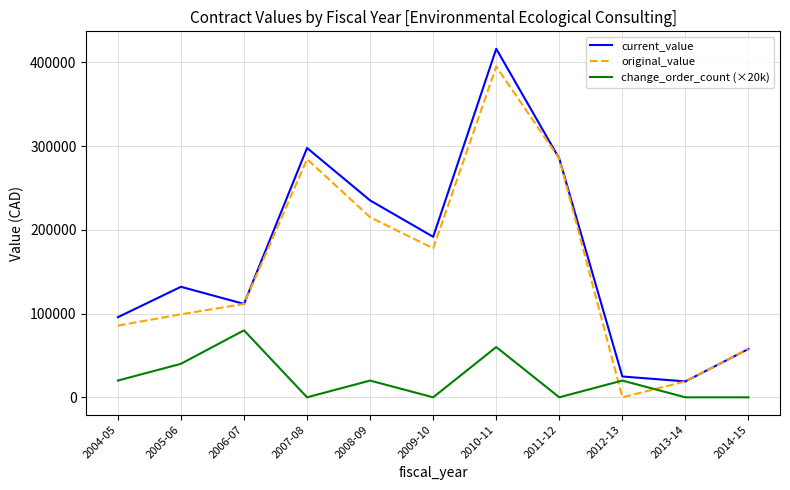

What is the highest value of the change_order_count (×20k) series?

80000.0